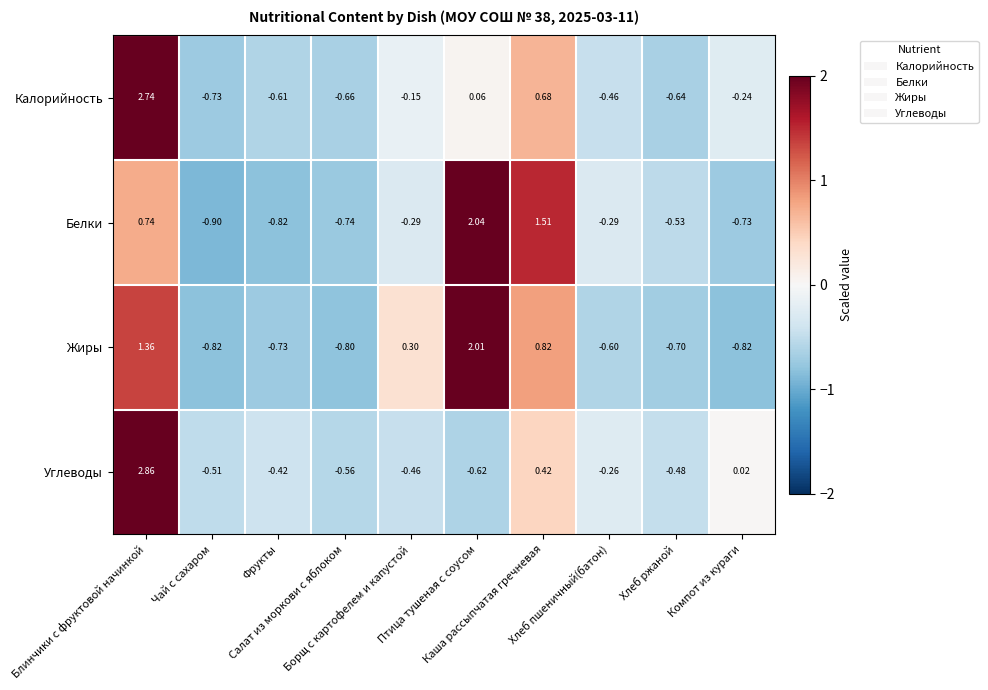

Rank the series by their maximum value, from highest to lowest.

Углеводы, Калорийность, Белки, Жиры